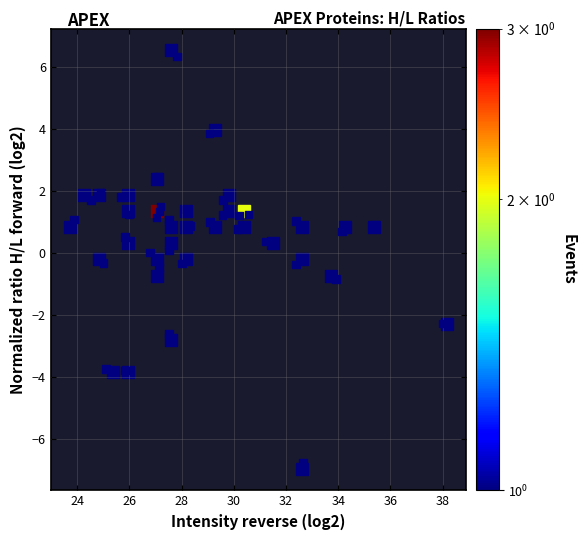

What is the range of X values (max minus min)?

14.1